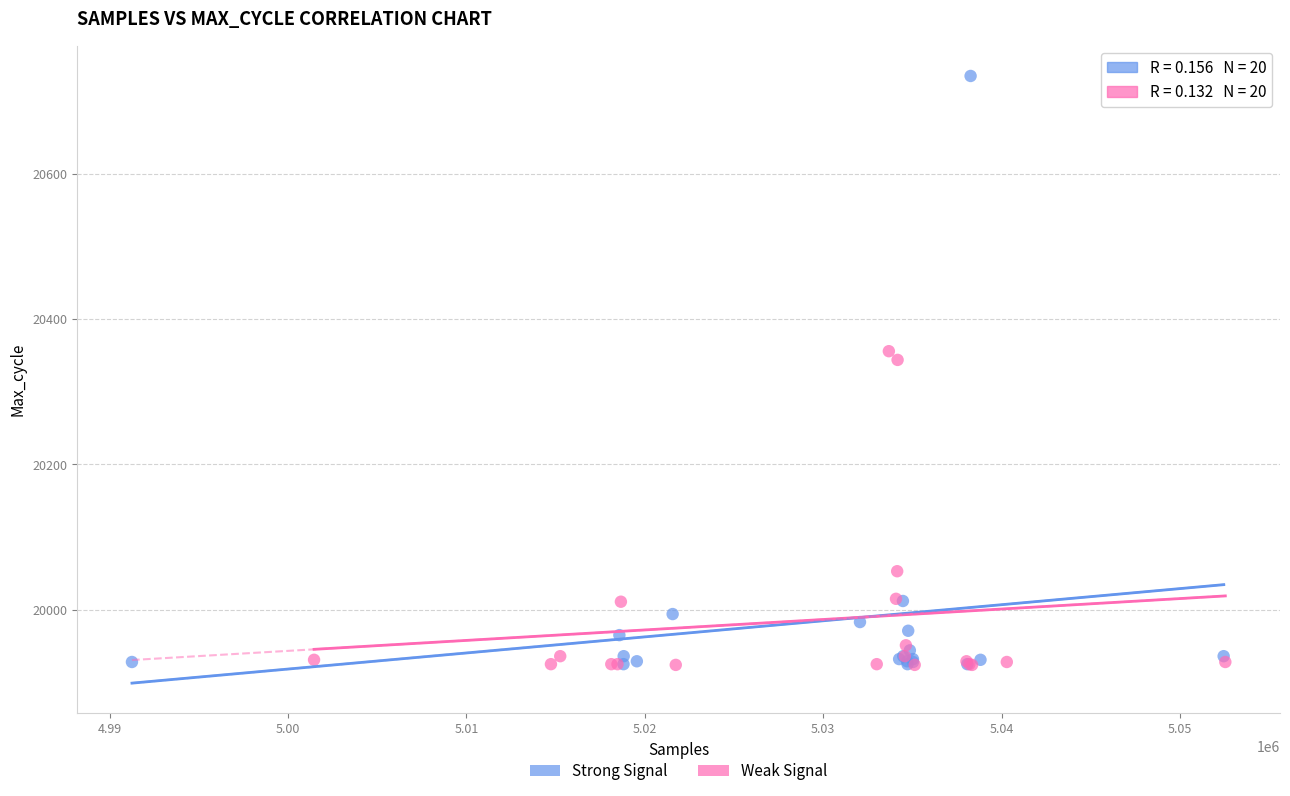

Which series reaches the maximum Y coordinate?

Strong Signal